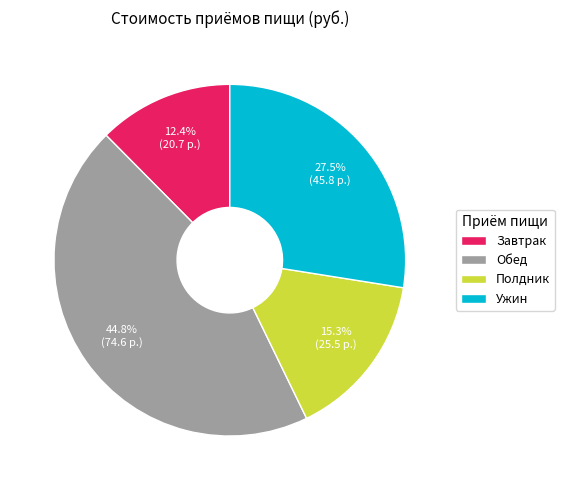

Is Обед the majority of the pie?

No